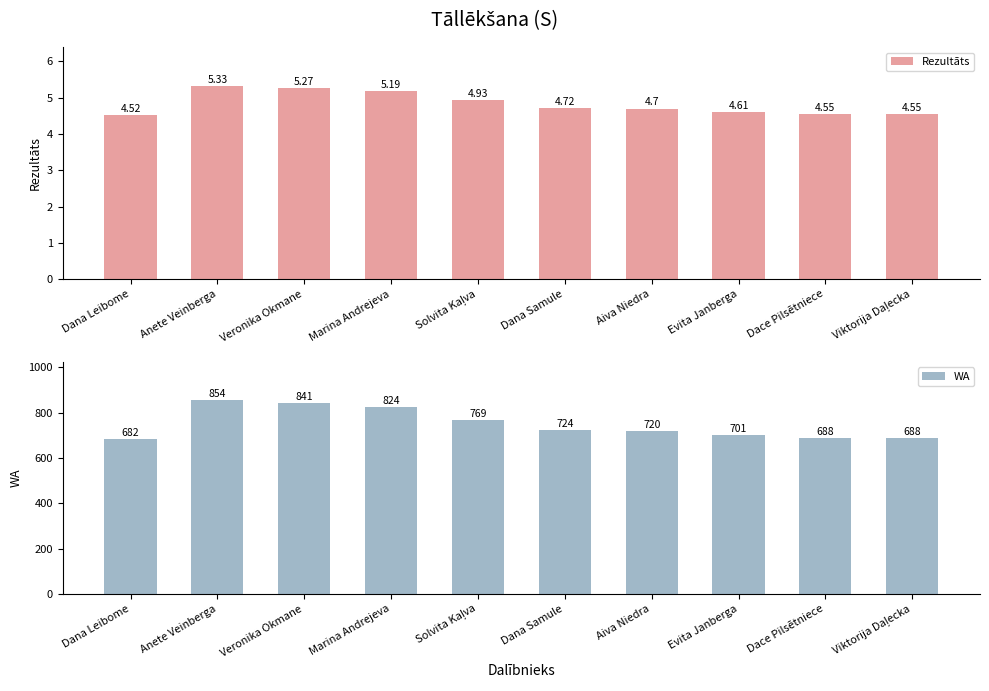

Are the bars horizontal?

No